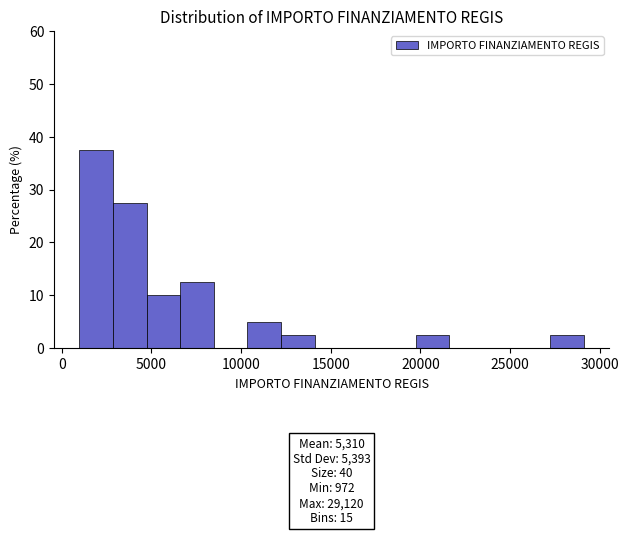

Read against the x-axis, roughly where is the centre of the tallest bar?

2000